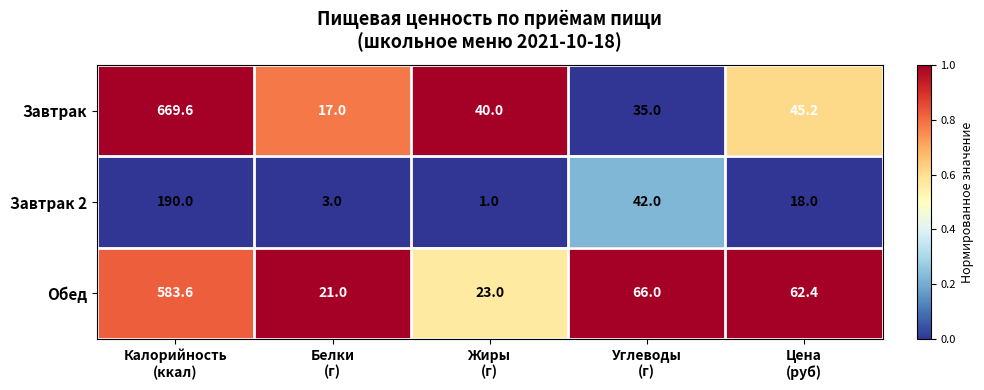

Which series has the widest spread of values?

Завтрак